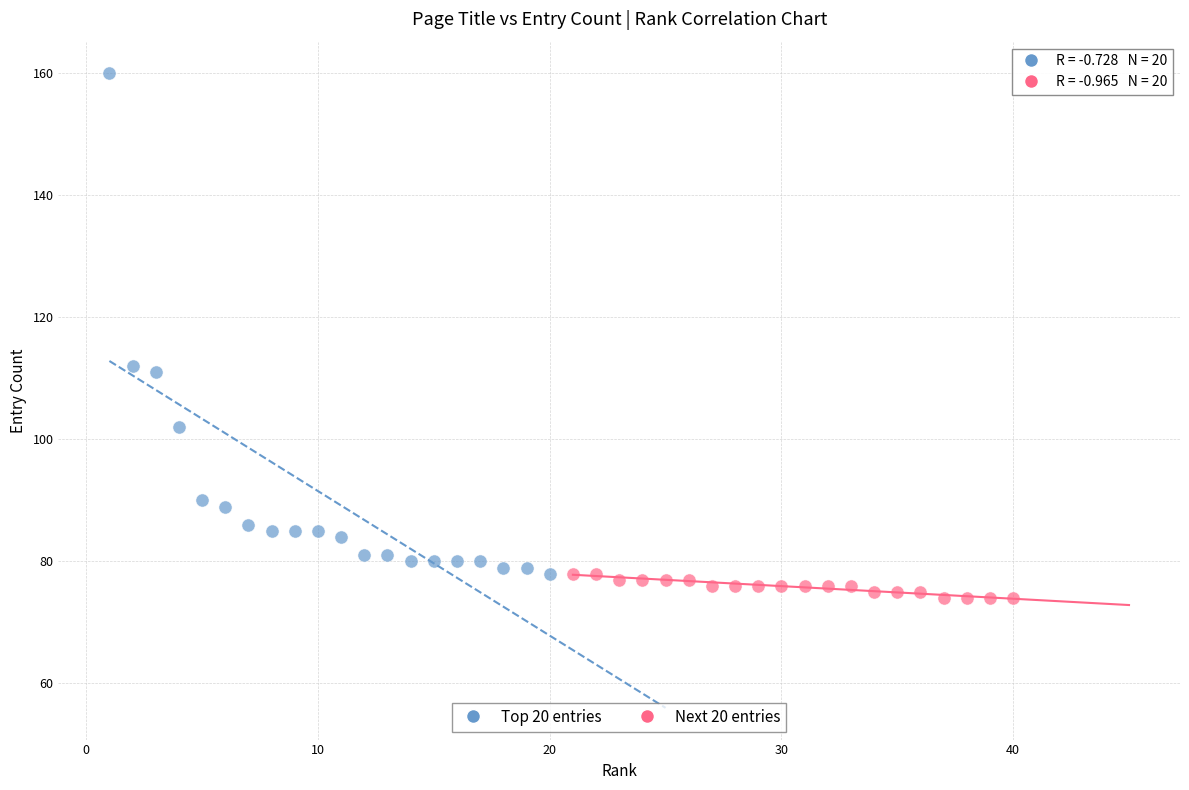

What are all the series names shown in the legend?

Top 20 entries, Next 20 entries